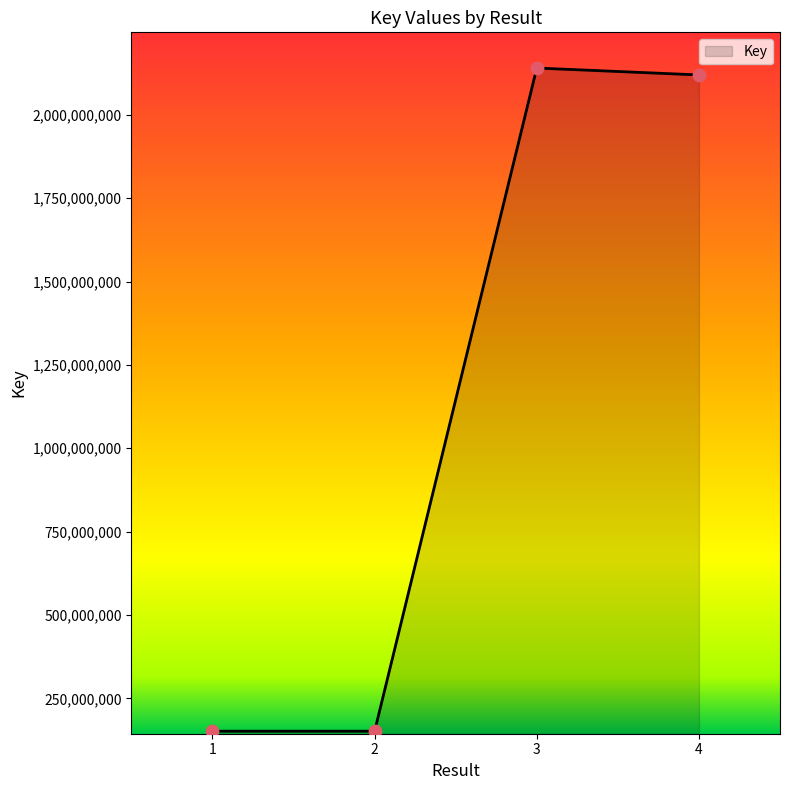

Which has a higher value, 3 or 1?

3